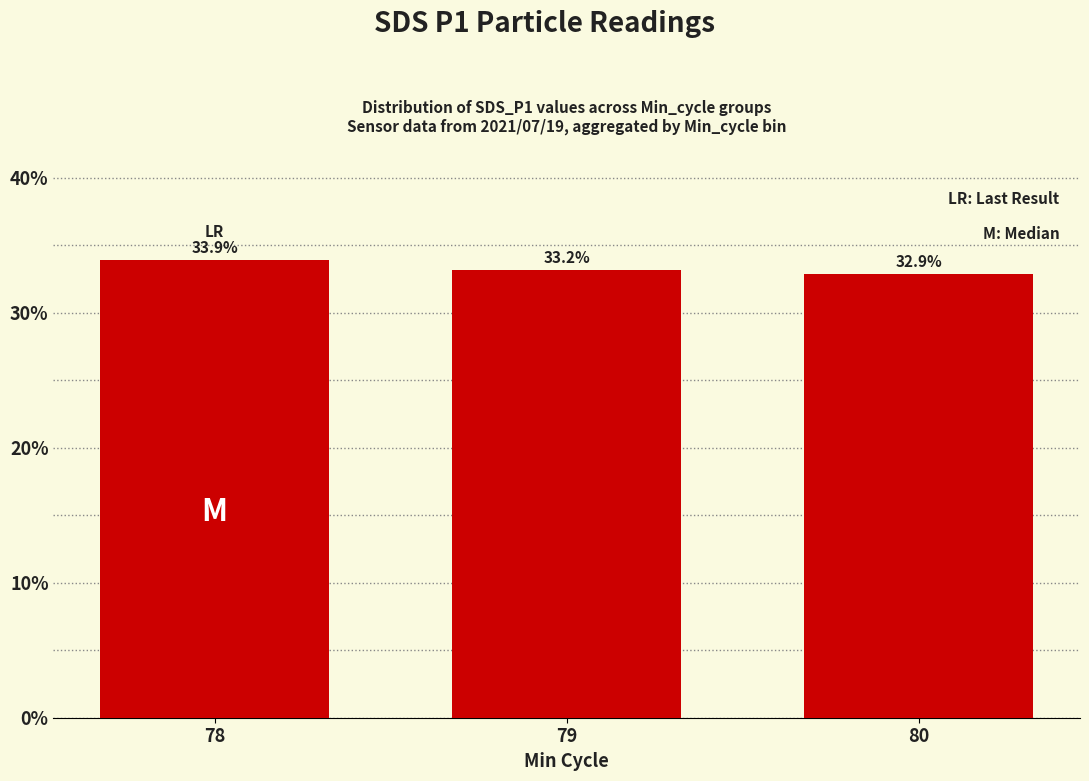

Where is the data nearest to the value 33?

80